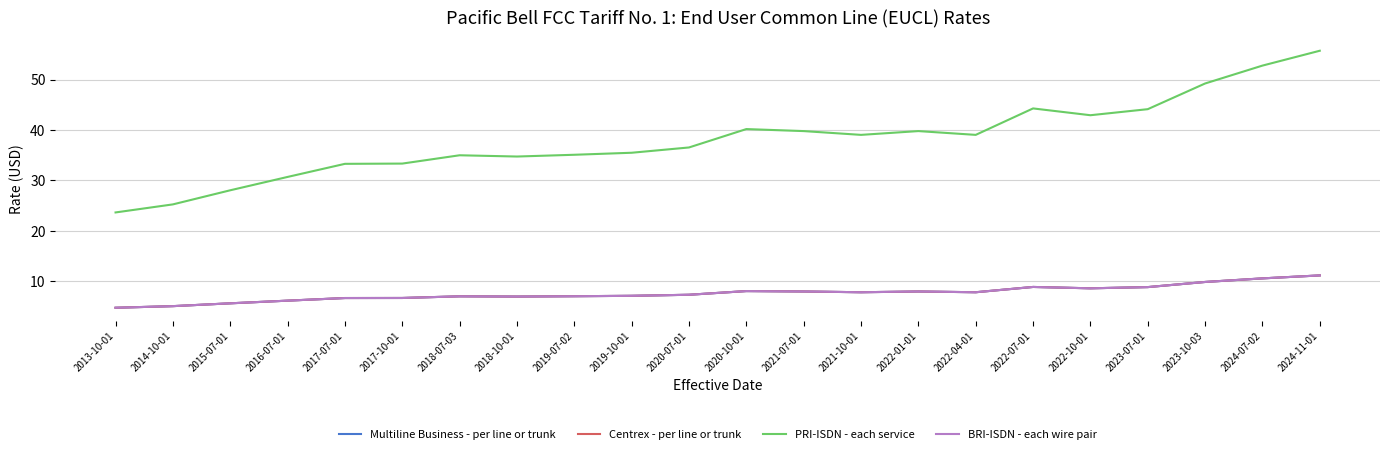

At which category is the sum across all series the highest?

2024-11-01